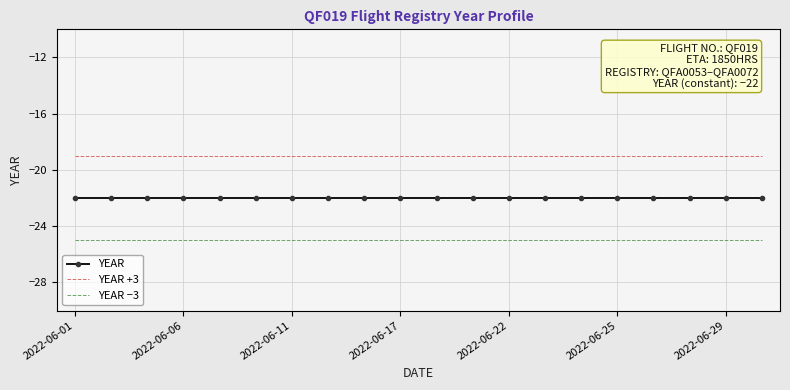

List the series in order of their peak value, lowest first.

YEAR −3, YEAR, YEAR +3